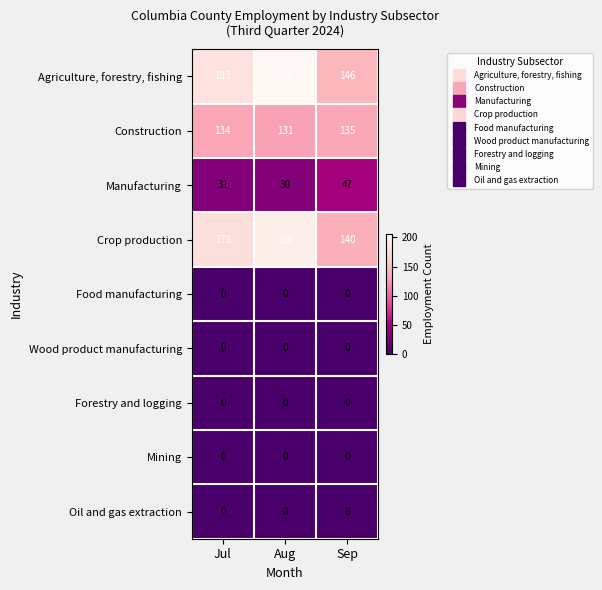

How many series are shown in this chart?

9